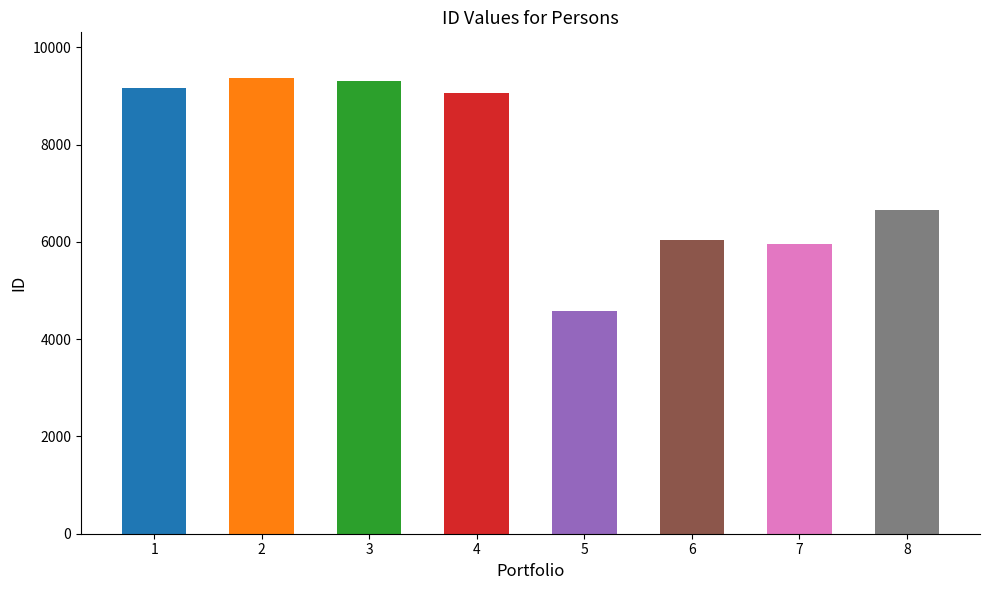

Count the number of values greater than 9069.

3